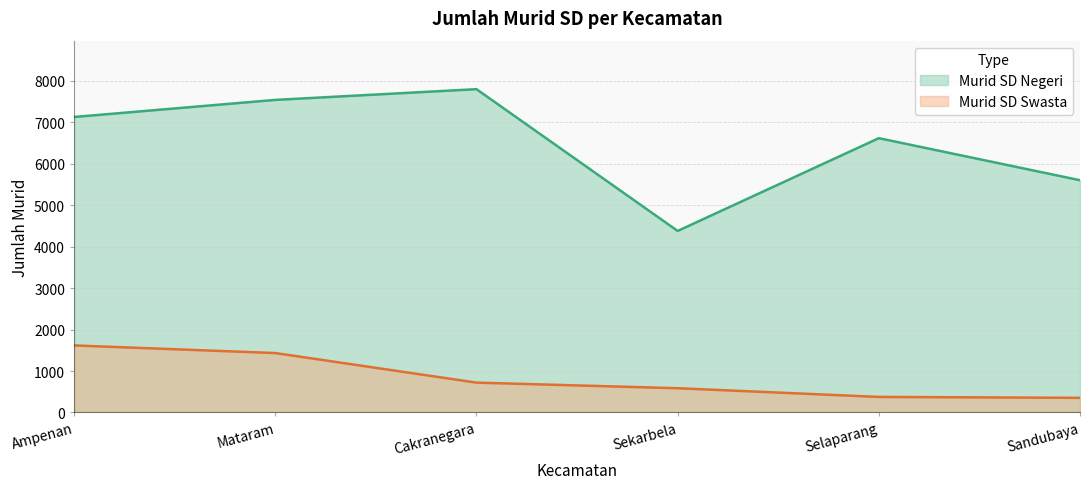

What are all the series names shown in the legend?

Murid SD Negeri, Murid SD Swasta